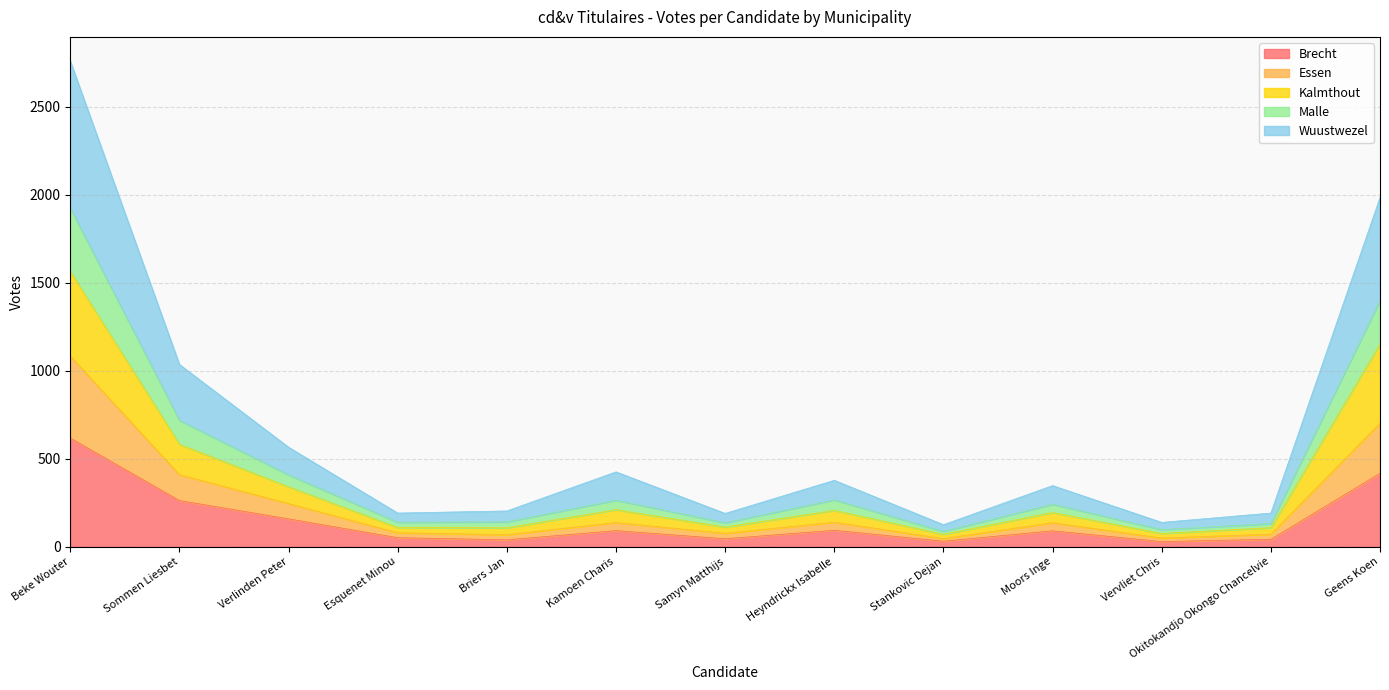

True or false: Kalmthout and Essen cross at least once.

False